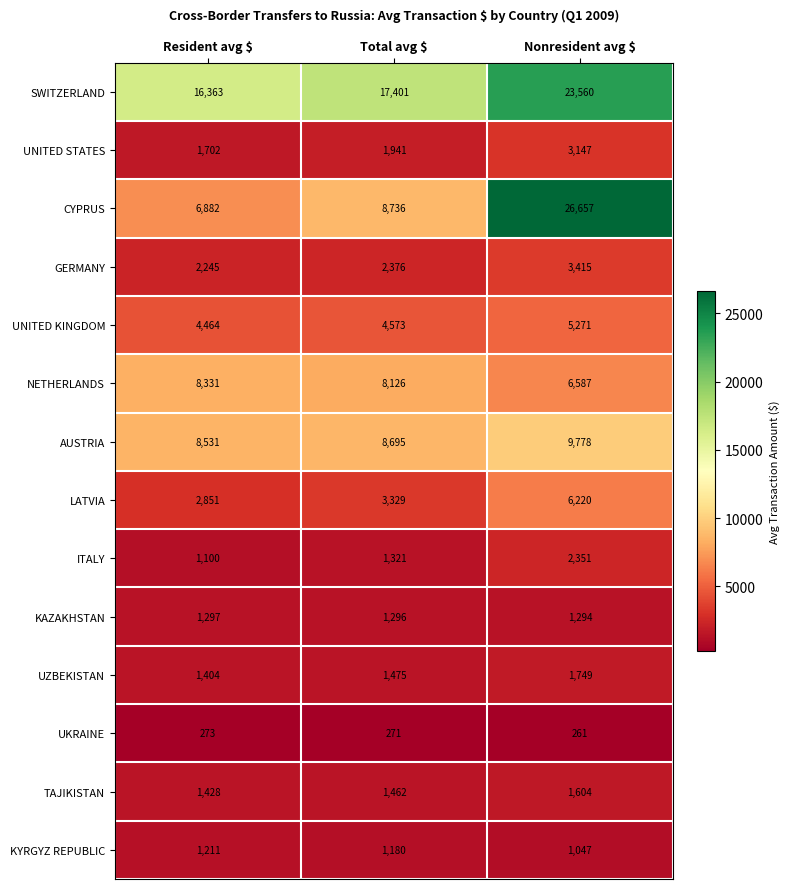

List the series in order of their peak value, highest first.

CYPRUS, SWITZERLAND, AUSTRIA, NETHERLANDS, LATVIA, UNITED KINGDOM, GERMANY, UNITED STATES, ITALY, UZBEKISTAN, TAJIKISTAN, KAZAKHSTAN, KYRGYZ REPUBLIC, UKRAINE